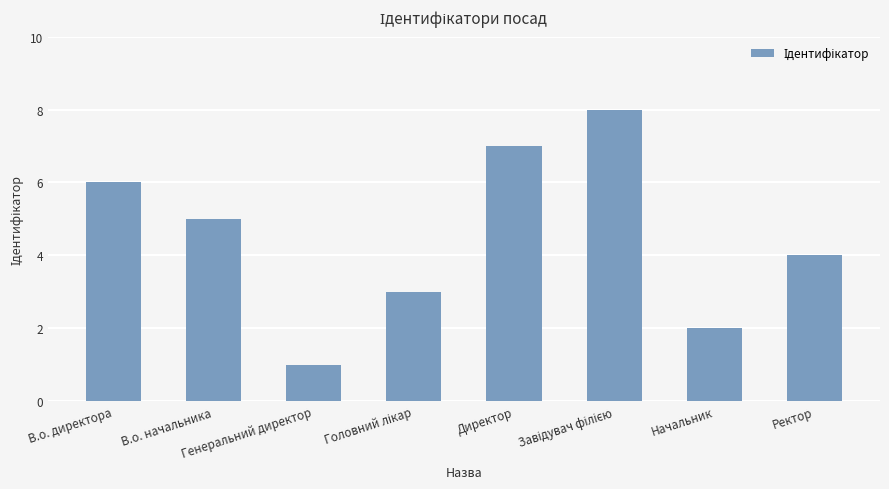

How many distinct data groups are displayed?

1